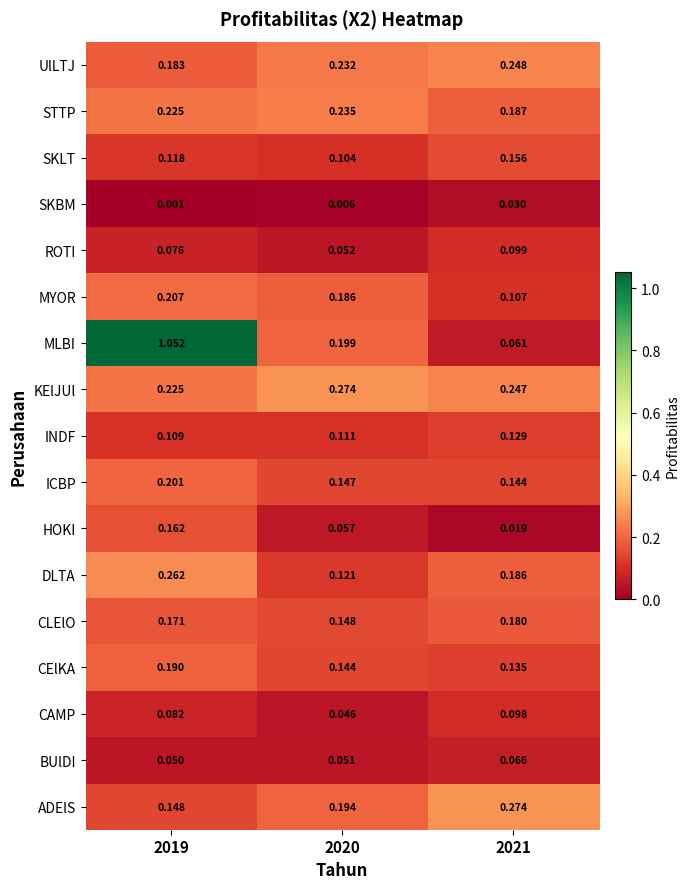

Which series has the widest spread of values?

MLBI